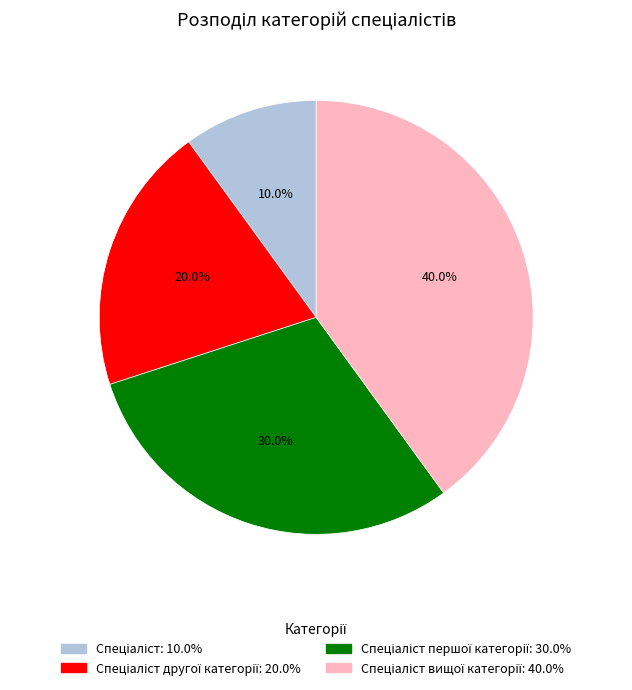

Is there a majority slice in this chart?

No